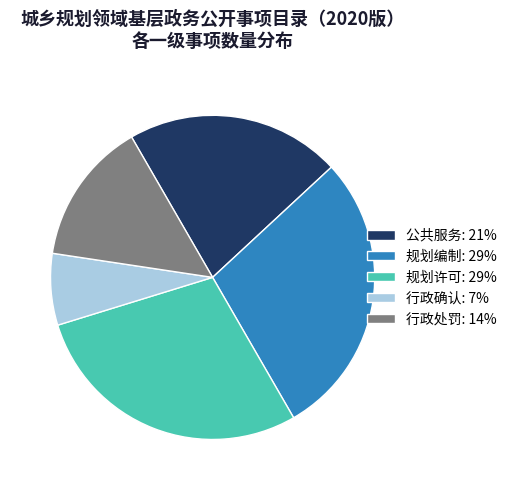

True or false: 规划许可: 29% accounts for 29% of the total.

True